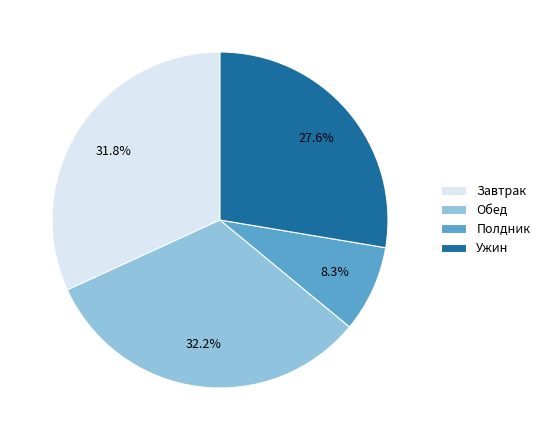

Approximately how many times larger is the value at Завтрак compared to Полдник?

3.8